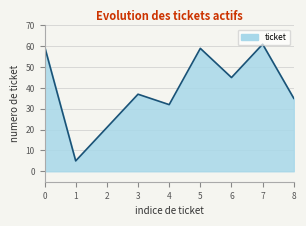

What is the difference between the maximum and minimum values?

56